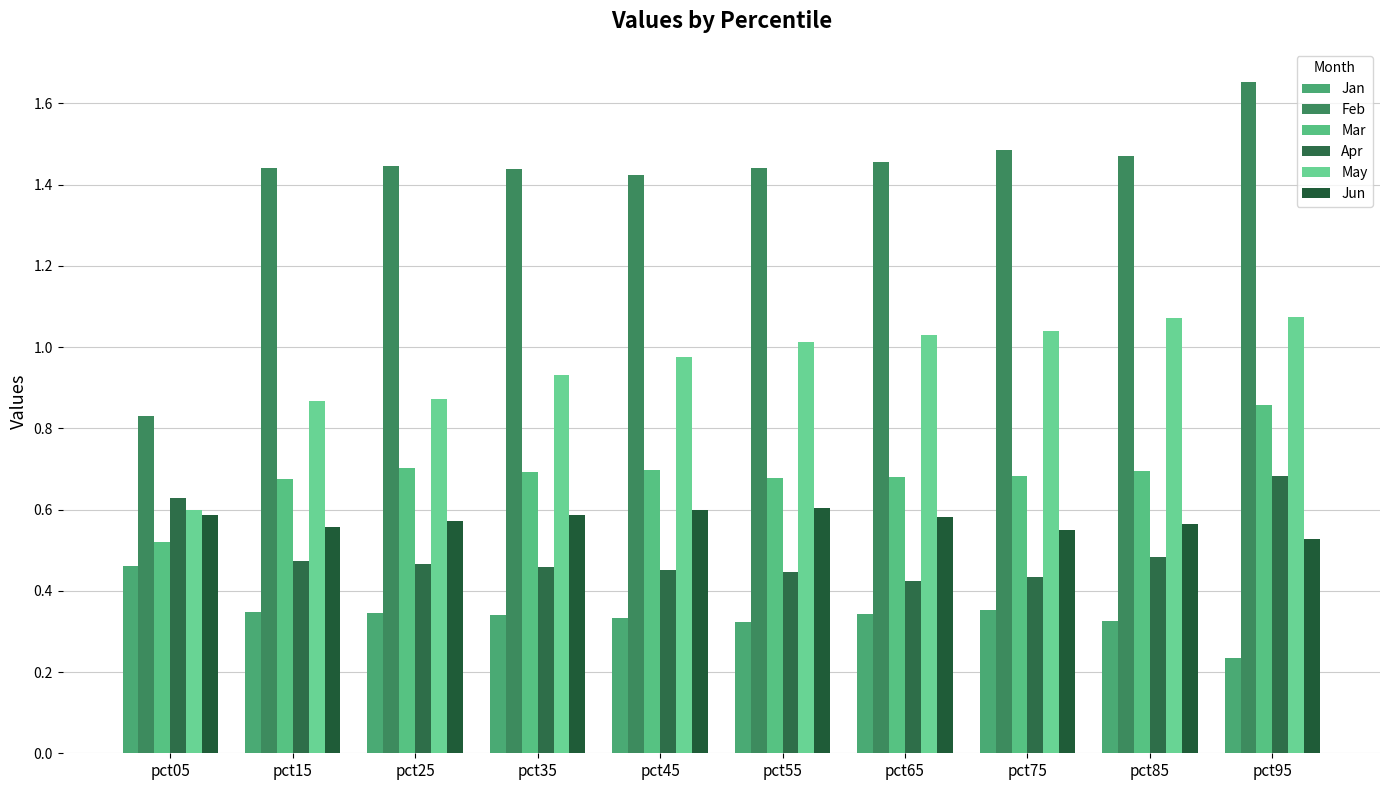

List the series in order of their peak value, lowest first.

Jan, Jun, Apr, Mar, May, Feb